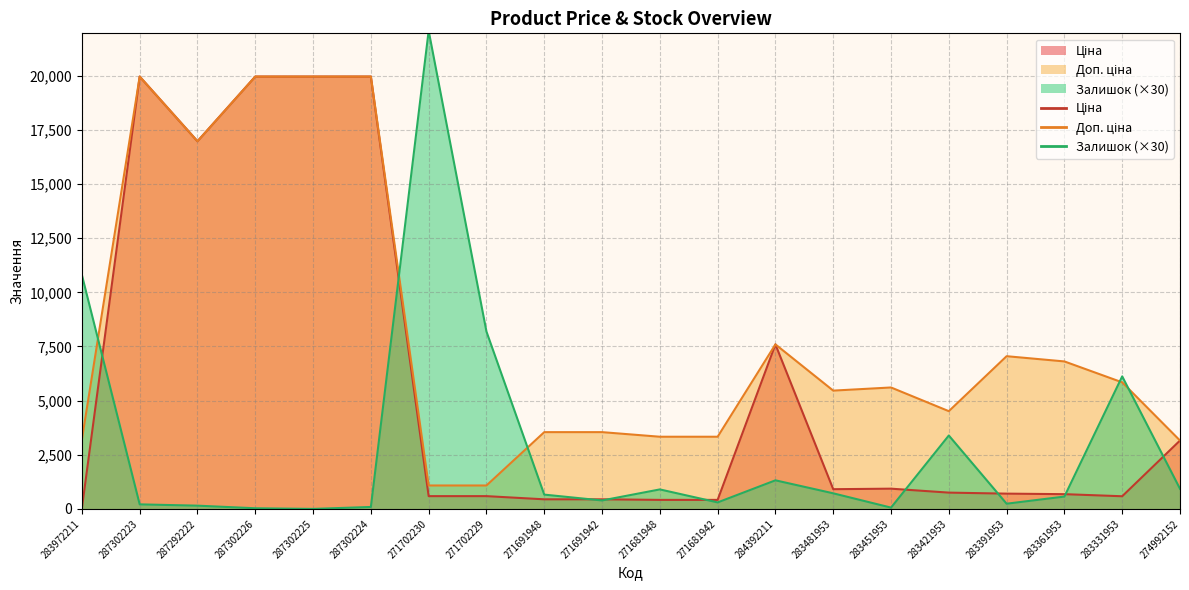

What position from the right is 283391953?

4